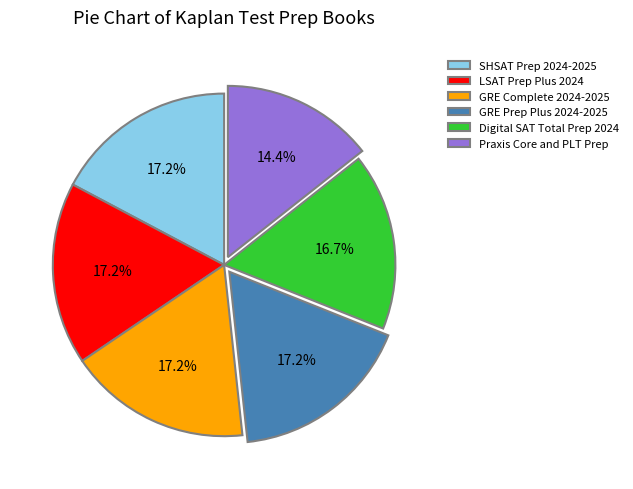

What is the total percentage of Digital SAT Total Prep 2024 and SHSAT Prep 2024-2025?

33.9%